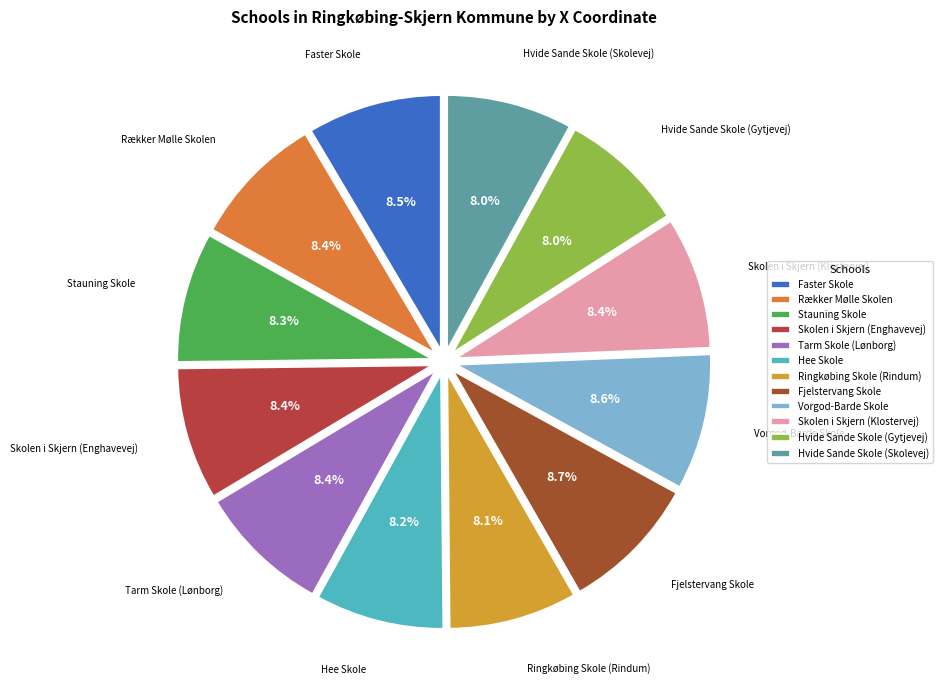

Does any single category account for the majority?

No